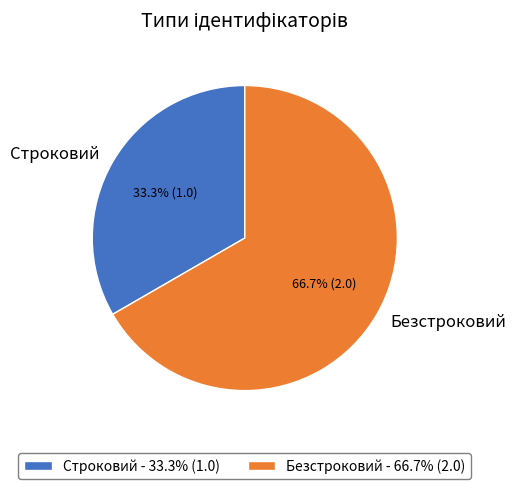

To the nearest percent, what is the combined percentage of Безстроковий and Строковий?

100%